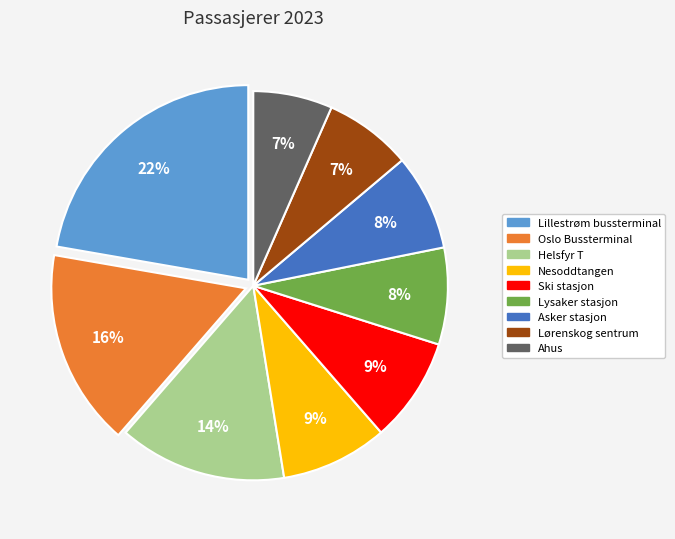

To the nearest percent, what portion does Lysaker stasjon represent?

8%